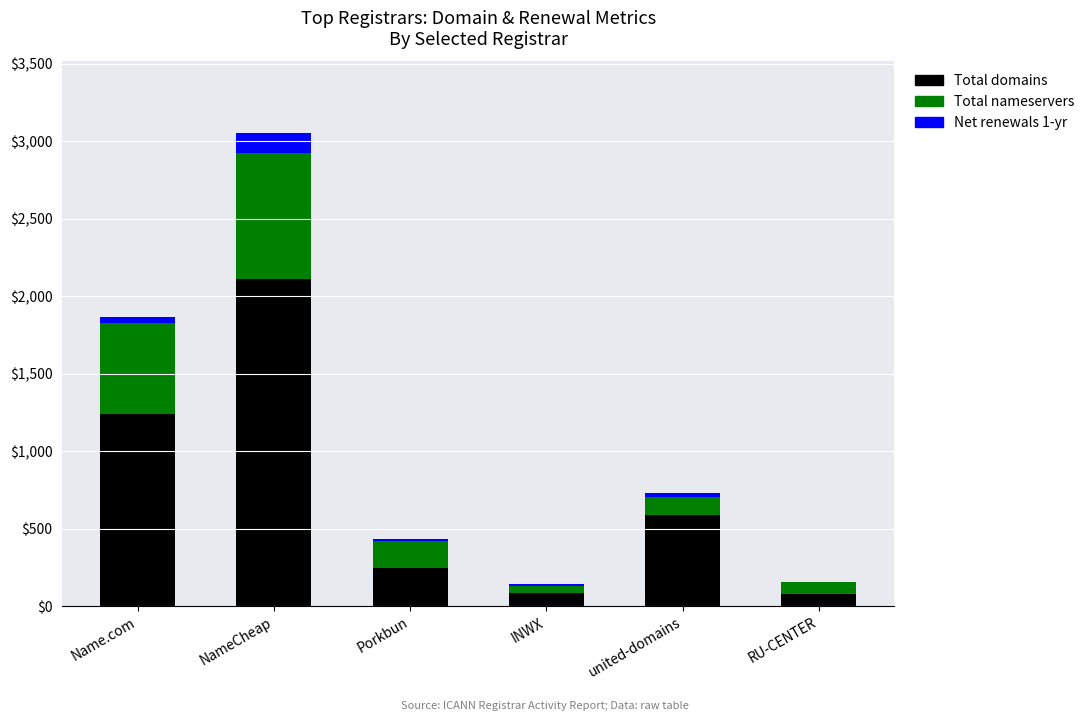

At which category is the sum across all series the highest?

NameCheap